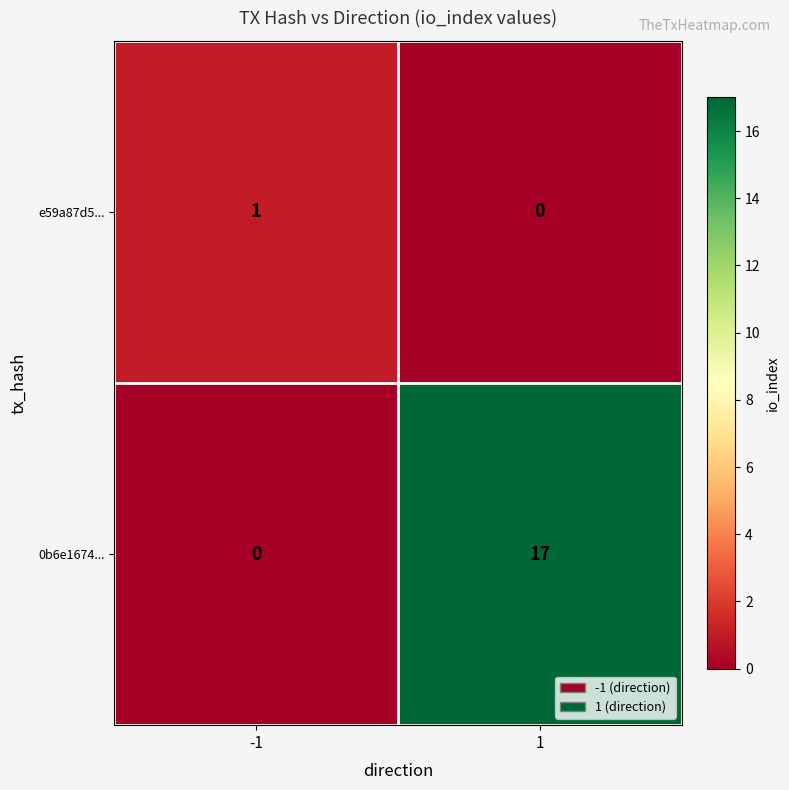

What is the sum of the 0b6e1674... values at 1 and -1?

17